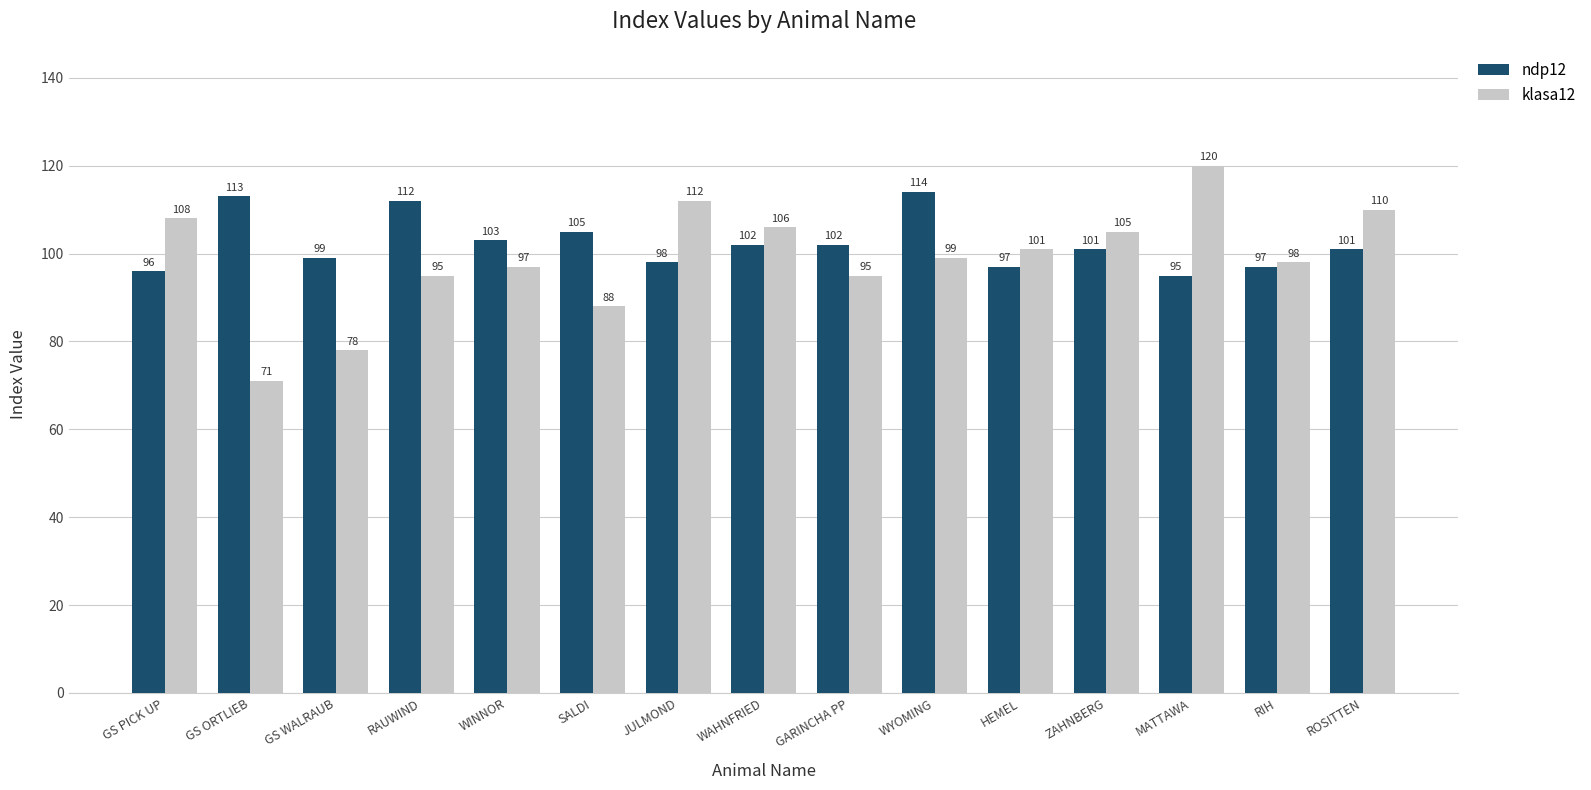

What is the difference between the klasa12 values at ZAHNBERG and GS PICK UP?

3